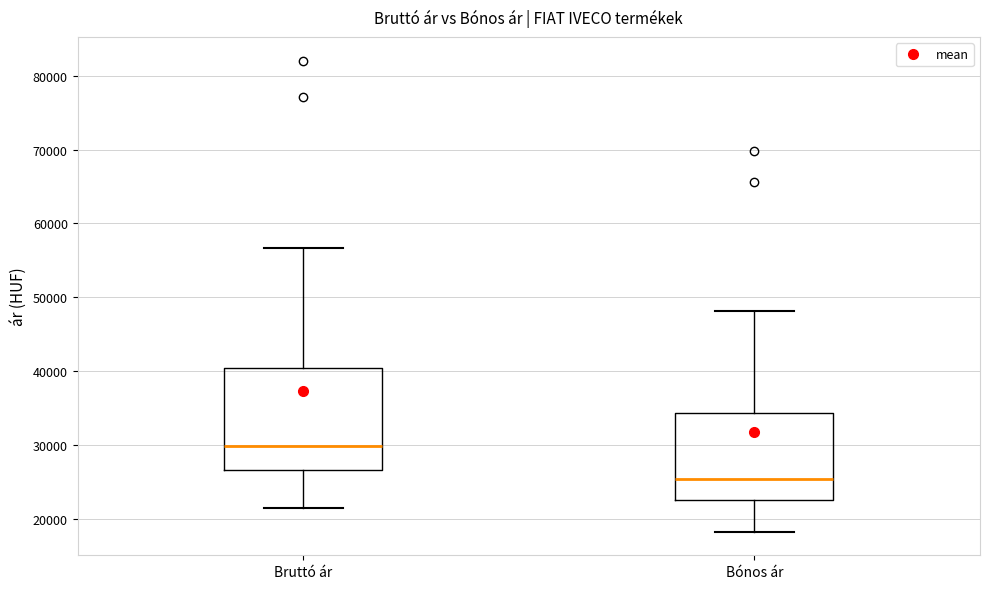

Reading left to right, read every box against the y-axis: the position of its median line, the range the box covers, and the ends of its whiskers. The values are not printed on the chart, so give them approximately, as read against the axis.

Bruttó ár: median 30000, box 27000 to 40000, whiskers 21000 to 57000
Bónos ár: median 25000, box 23000 to 34000, whiskers 18000 to 48000